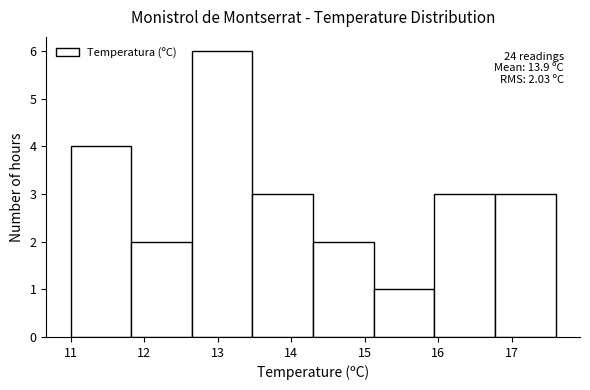

Which range on the x-axis has the tallest bar?

12.7 to 13.5